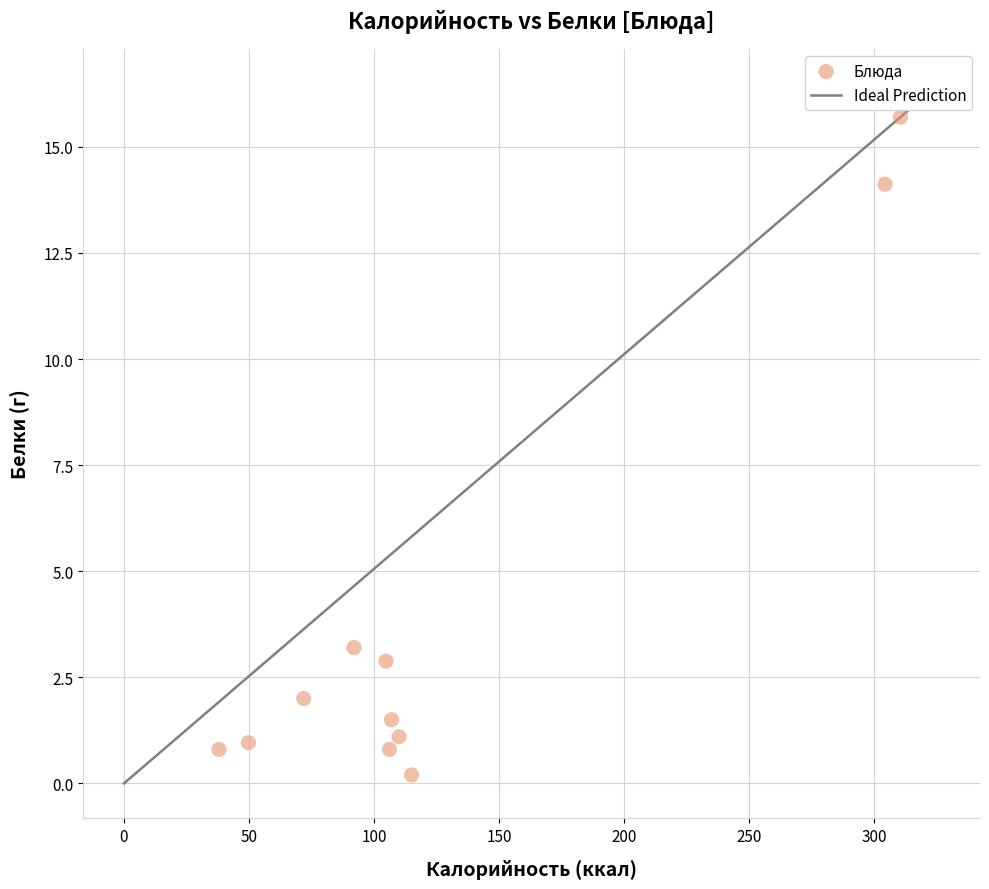

What Y value in the scatter plot is closest to 7?

3.2